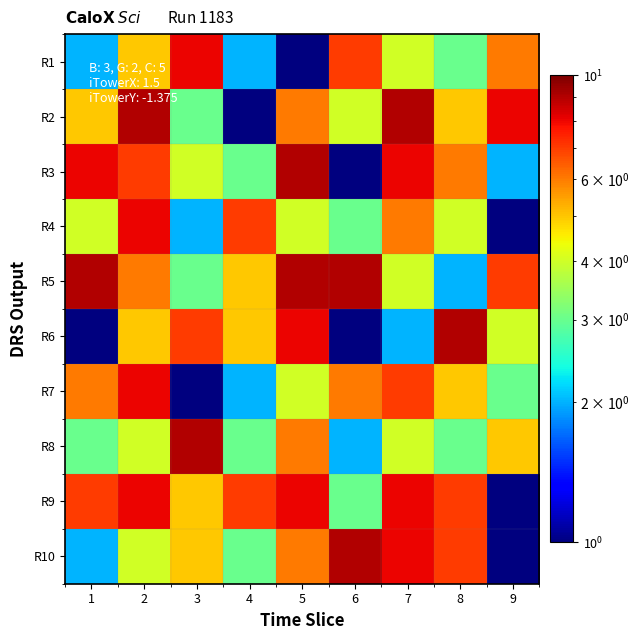

At how many categories does at least one series exceed 2?

9